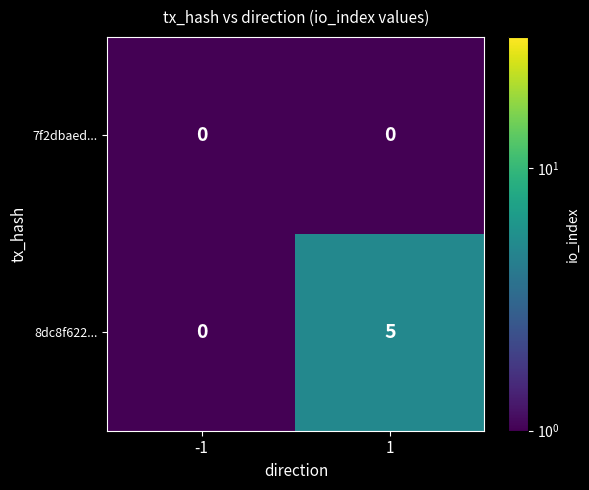

Reading right to left, list all the values displayed in this chart.

7f2dbaed...: 1=0	-1=0
8dc8f622...: 1=5	-1=0